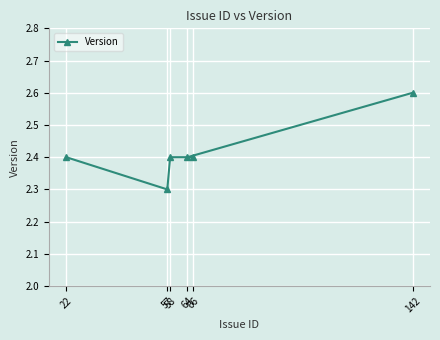

Approximately how many times larger is the value at 66 compared to 58?

1.0